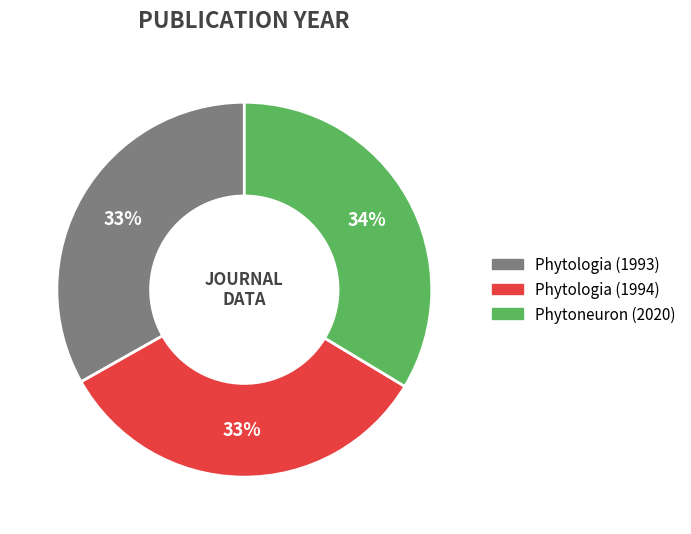

Does Phytologia (1994) represent more than half of the total?

No